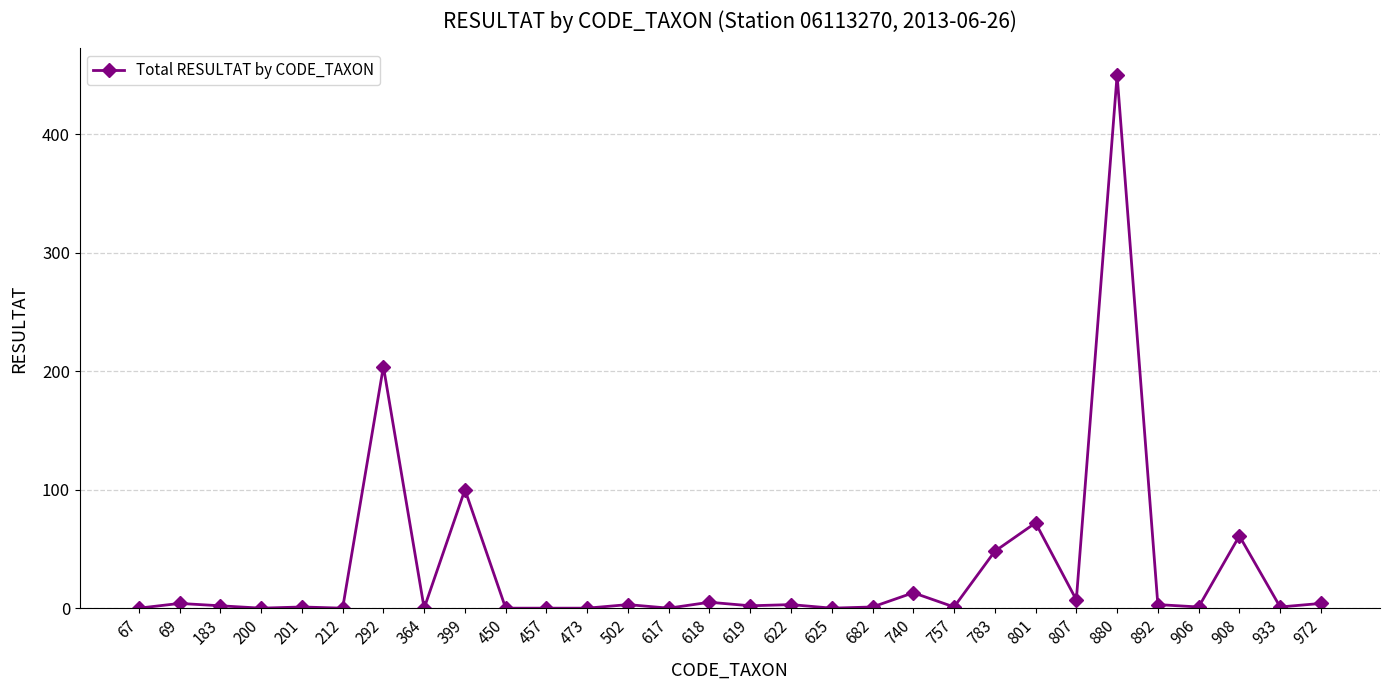

Between 783 and 364, which is larger?

783